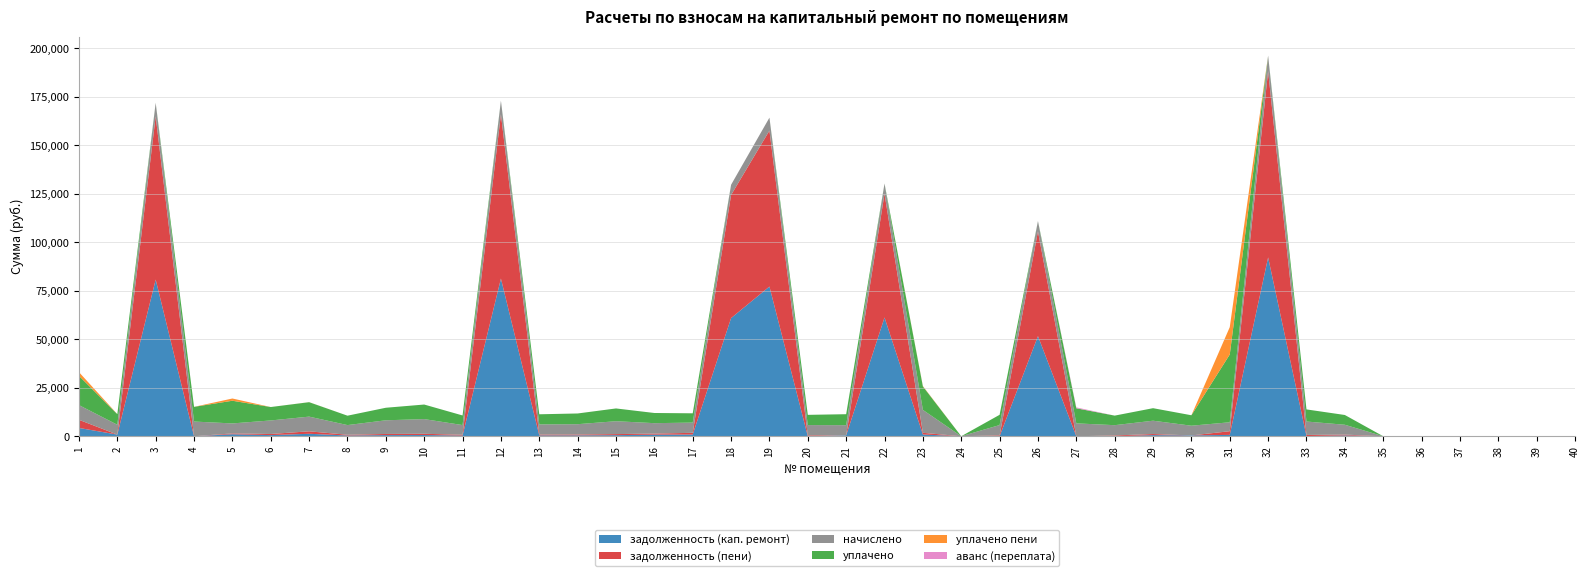

Reading left to right, extract all data points from this chart.

задолженность (кап. ремонт): 4281.6	847.7	80794.1	0.0	1035.7	581.6	1269.5	383.4	587.6	631.3	347.6	81307.8	437.2	454.2	553.5	825.4	878.8	60929.4	77191.1	0.0	438.7	61239.1	886.2	0.0	0.0	51631.2	0.0	0.0	572.0	417.9	696.3	92217.6	95.7	423.1	0.0	0.0	0.0	0.0	0.0	0.0
задолженность (пени): 4198.8	0.0	84182.3	0.0	429.0	581.7	1270.7	382.5	587.2	631.3	416.4	84717.6	437.2	452.4	553.5	541.9	884.4	63484.6	80428.2	443.1	0.0	63807.2	885.6	0.0	443.9	54042.9	0.0	388.9	572.0	0.0	1894.6	96084.9	576.5	423.1	0.0	0.0	0.0	0.0	0.0	0.0
начислено: 7576.0	5086.2	6980.3	7576.0	5148.5	6980.3	7576.0	4988.4	7051.3	7576.0	4997.3	7024.7	5246.3	5308.6	6642.4	5379.7	5272.9	5264.0	6669.0	5317.4	5264.0	5290.8	11817.5	0.0	5326.3	5299.7	6642.4	5317.4	6864.6	5015.0	4615.0	7967.3	6918.0	5077.3	0.0	0.0	0.0	0.0	0.0	0.0
уплачено: 15096.8	5466.8	0.0	7576.0	11694.5	6919.1	7443.1	4844.3	6464.1	7509.5	4953.4	0.0	5200.3	5521.0	6584.1	5237.8	4787.3	0.0	0.0	5270.8	5657.9	0.0	12098.9	0.0	5279.6	0.0	7772.0	4928.5	6458.6	5389.0	34952.4	0.0	6241.7	5032.8	0.0	0.0	0.0	0.0	0.0	0.0
уплачено пени: 1899.9	16.9	0.0	0.0	1151.1	0.1	31.1	0.0	0.0	0.0	0.0	0.0	0.0	5.5	0.0	3.2	12.1	0.0	0.0	0.0	0.0	0.0	196.1	0.0	0.0	0.0	17.7	0.0	0.0	0.0	14100.9	0.0	0.0	0.0	0.0	0.0	0.0	0.0	0.0	0.0
аванс (переплата): 0.0	1.3	0.0	0.0	0.0	0.0	0.0	0.0	0.0	0.0	0.0	0.0	0.0	0.0	0.0	0.0	0.0	0.0	0.0	0.0	1.3	0.0	0.0	0.0	0.0	0.0	443.5	0.0	0.0	0.0	0.0	0.0	0.0	0.0	0.0	0.0	0.0	0.0	0.0	0.0